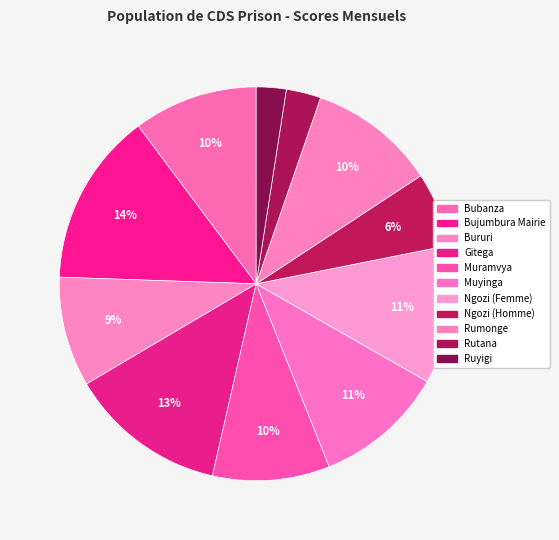

Count the number of slices in the pie.

11